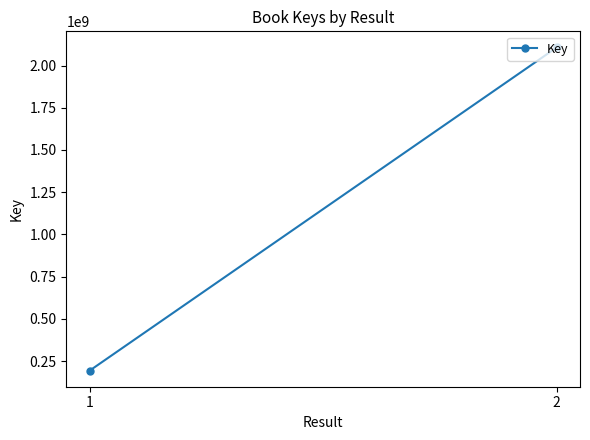

Between 2 and 1, which is larger?

2